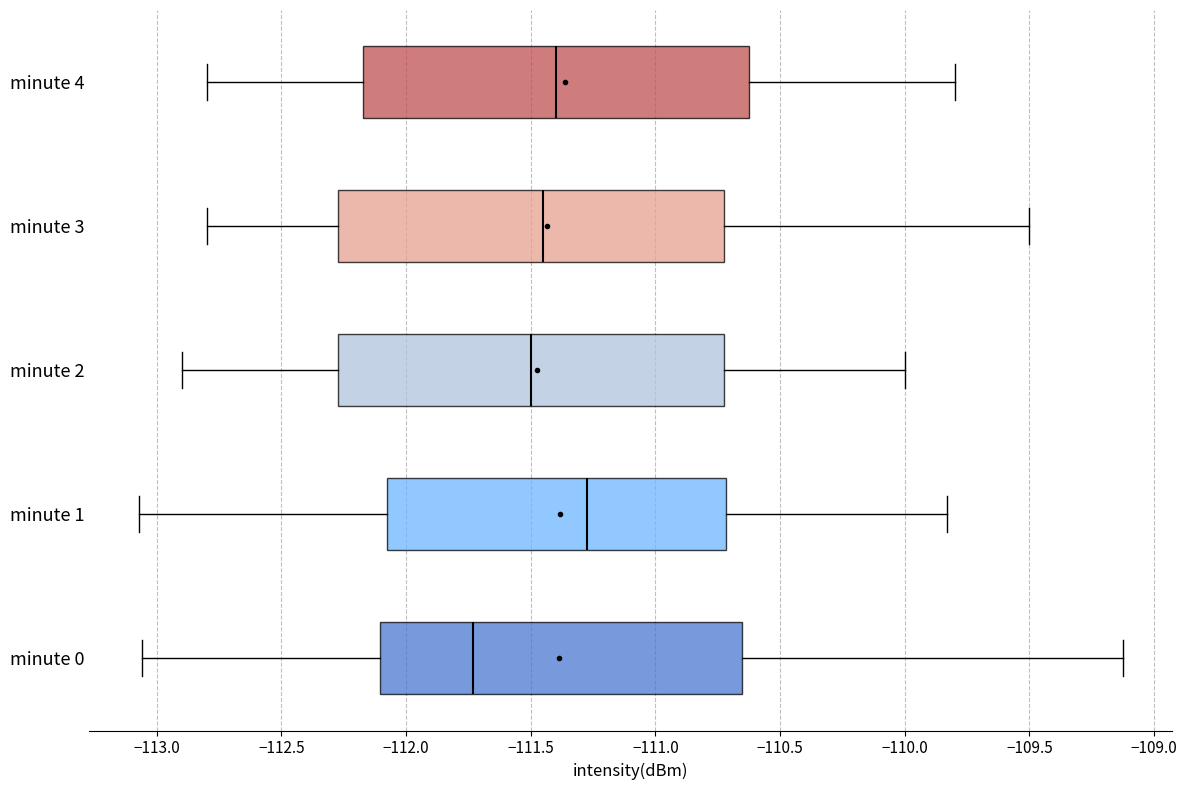

Reading bottom to top, transcribe this box plot: for each box, give where its median line is, the range the box spans, and where its two whiskers end, as read against the x-axis. The values are not printed on the chart, so give them approximately, as read against the axis.

minute 0: median -111.75, box -112.10 to -110.65, whiskers -113.05 to -109.15
minute 1: median -111.25, box -112.05 to -110.70, whiskers -113.05 to -109.85
minute 2: median -111.50, box -112.25 to -110.70, whiskers -112.90 to -110.00
minute 3: median -111.45, box -112.25 to -110.70, whiskers -112.80 to -109.50
minute 4: median -111.40, box -112.15 to -110.60, whiskers -112.80 to -109.80